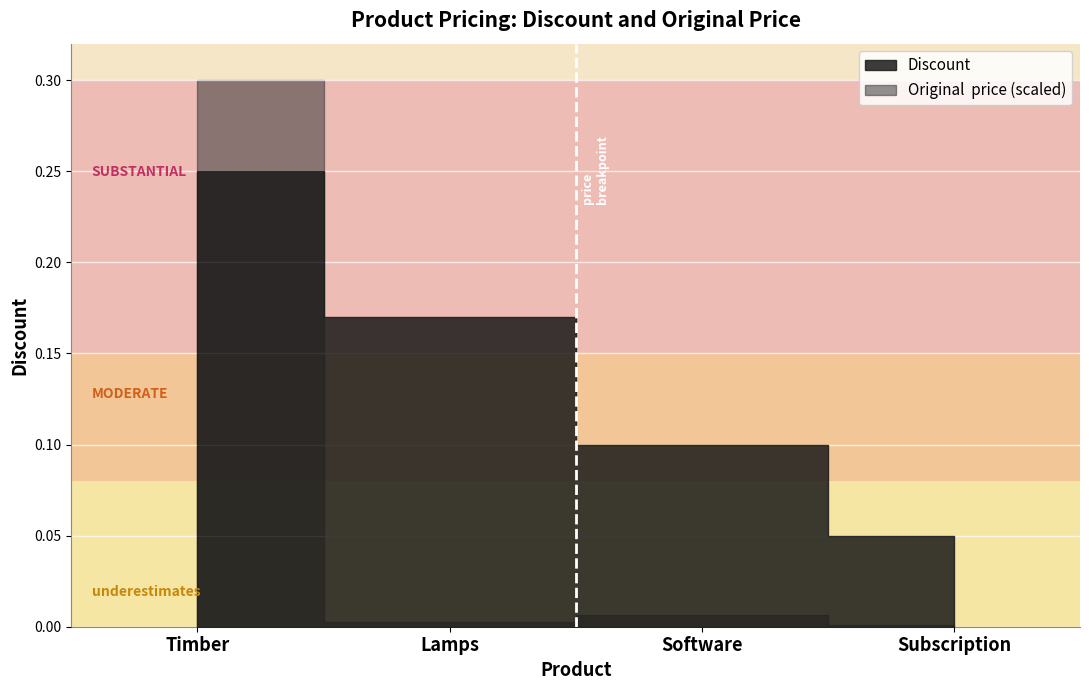

True or false: the data shows 0.2 at Timber.

True